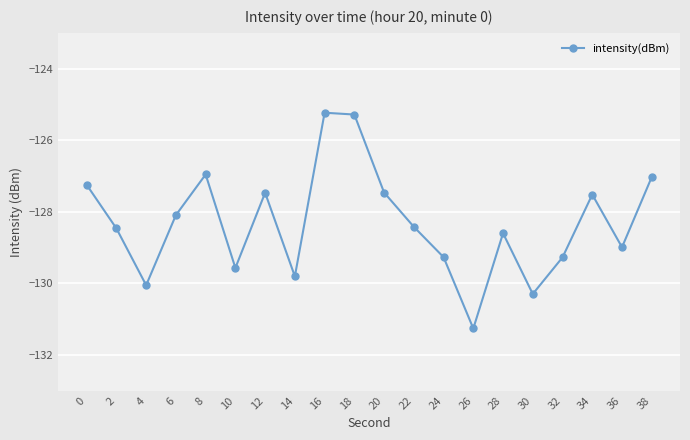

What is the average value?

-128.3